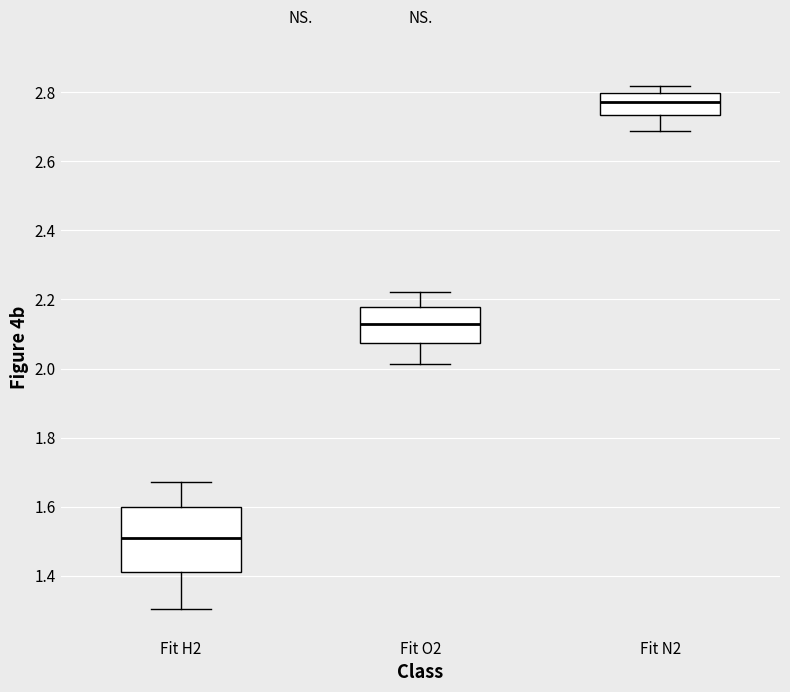

Where does the median line of the box for Fit N2 sit on the y-axis? The values are not printed on the chart, so give them approximately, as read against the axis.

2.78